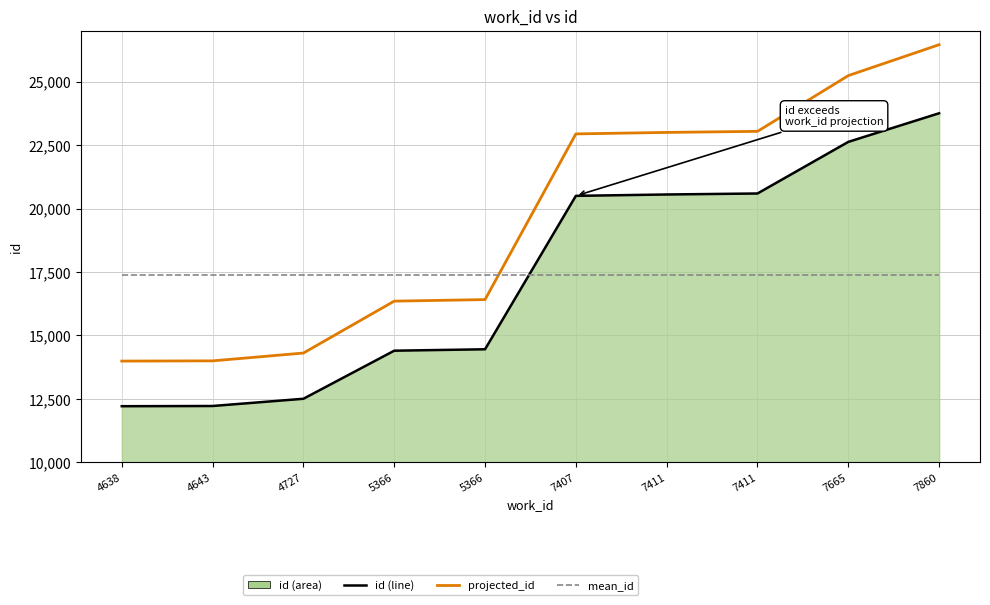

Does the chart have visible grid lines?

Yes